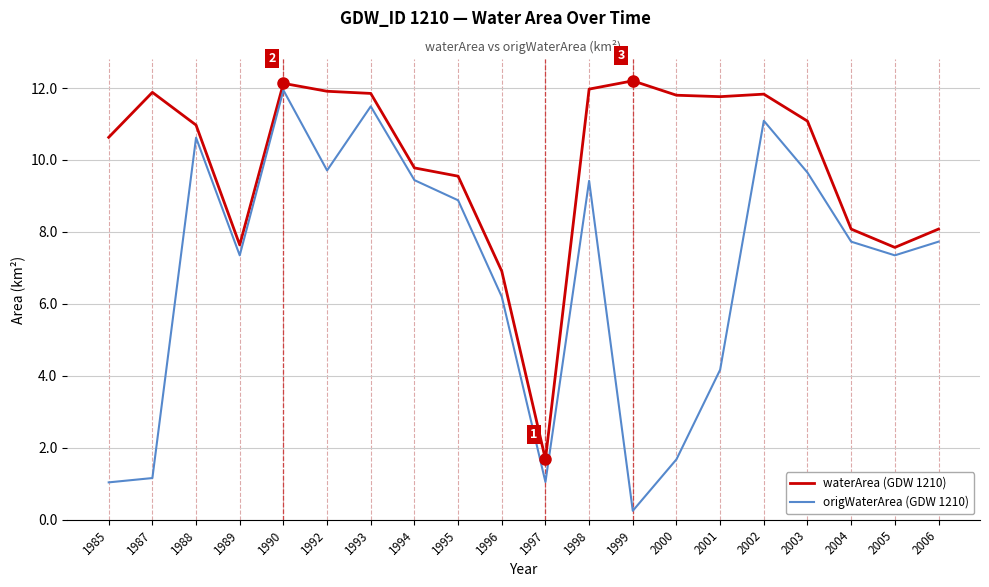

What is the difference between the origWaterArea (GDW 1210) values at 2002 and 1995?

2.2